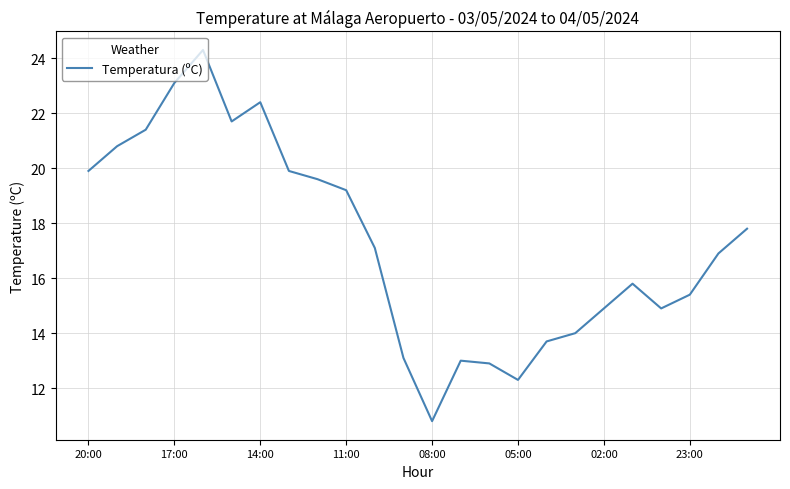

What is the greatest value displayed?

24.3